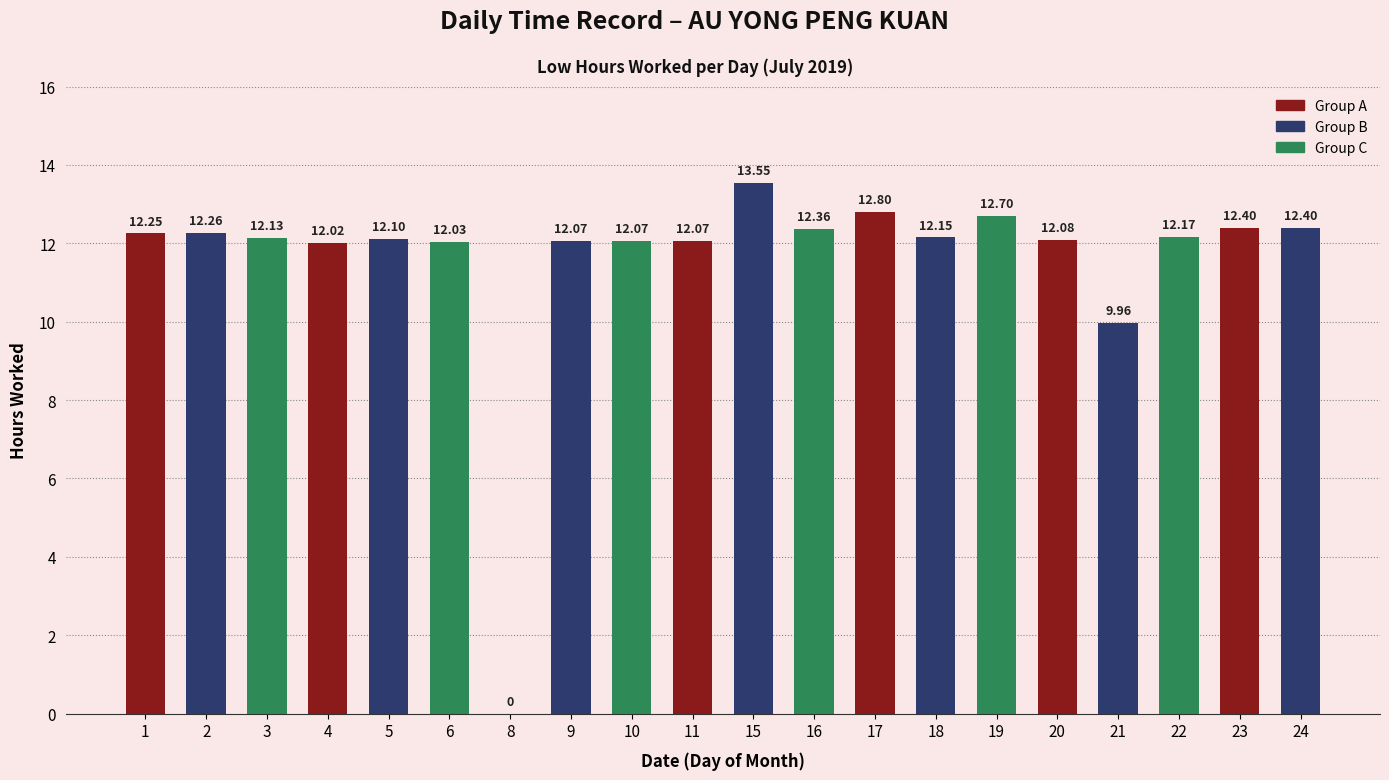

The value at 8 is 0.0. True or false?

True